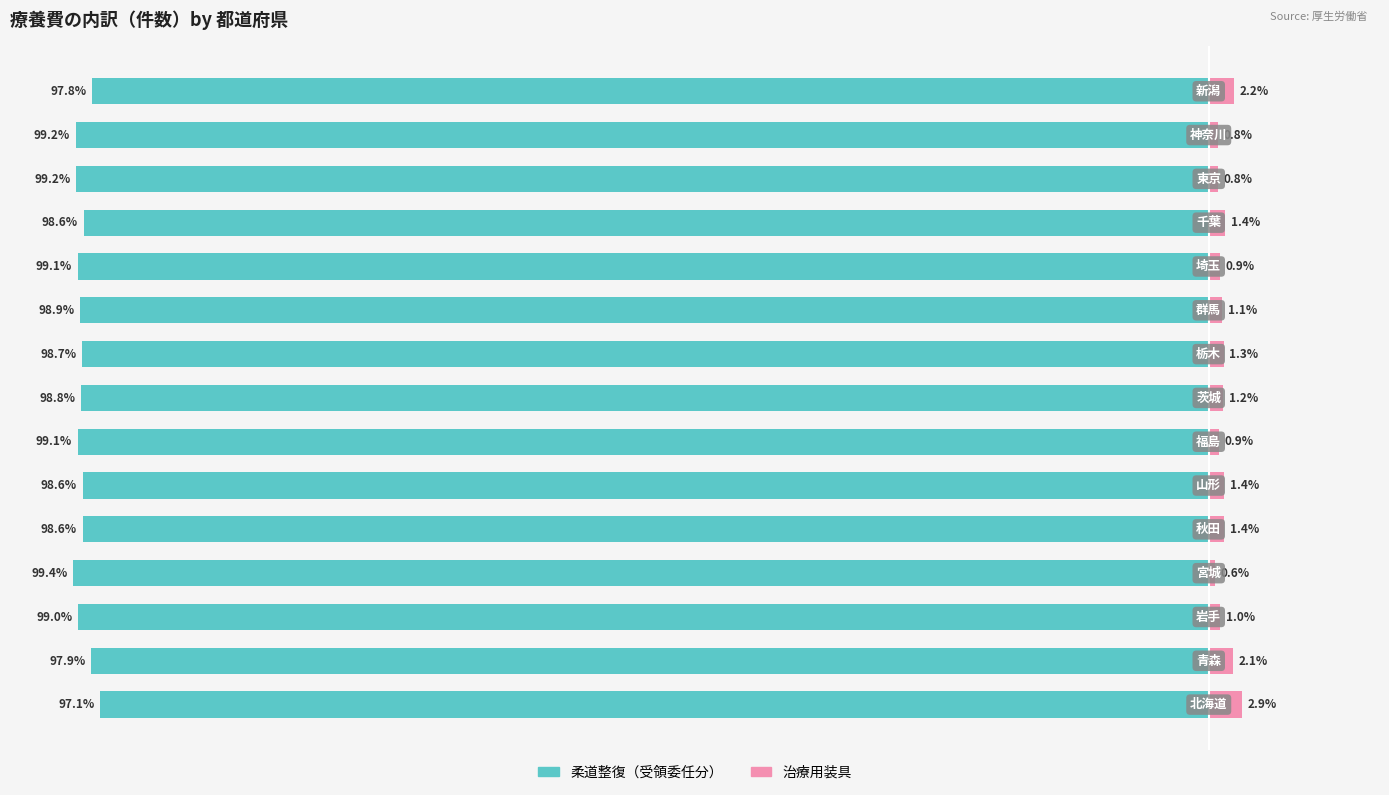

What are all the series names shown in the legend?

柔道整復（受領委任分）, 治療用装具